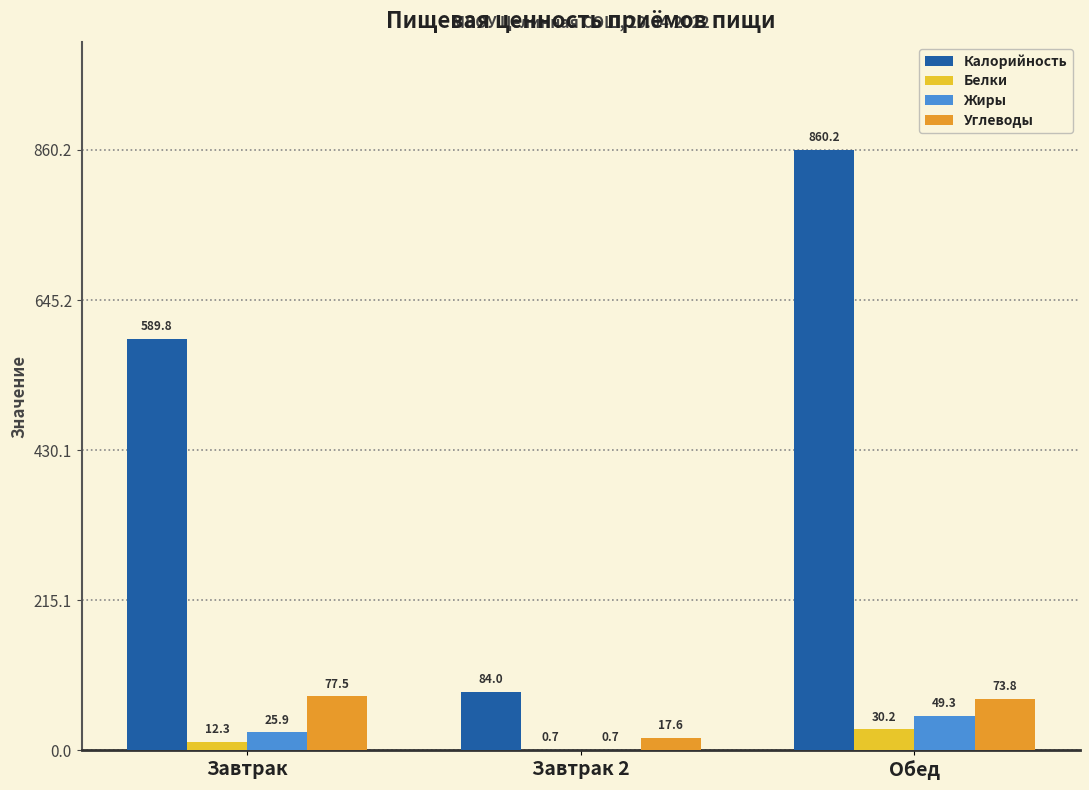

The Калорийность series shows 132.0 at Завтрак 2. True or false?

False